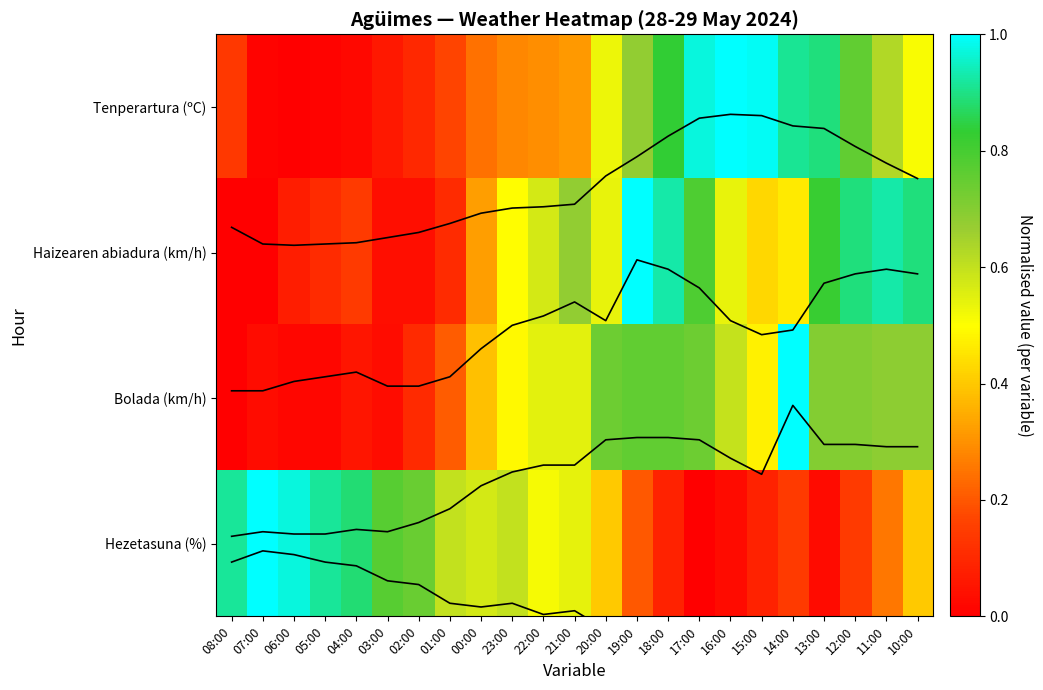

At how many categories does at least one series exceed 0?

23